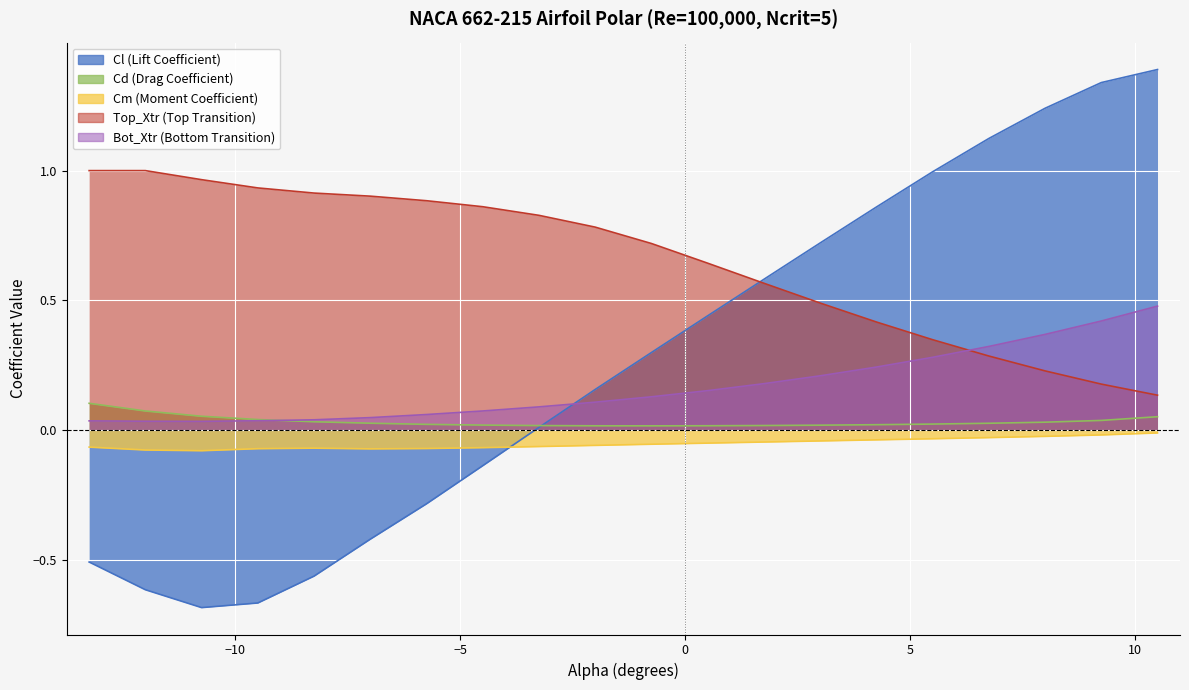

Which series has the largest total across all categories?

Cl